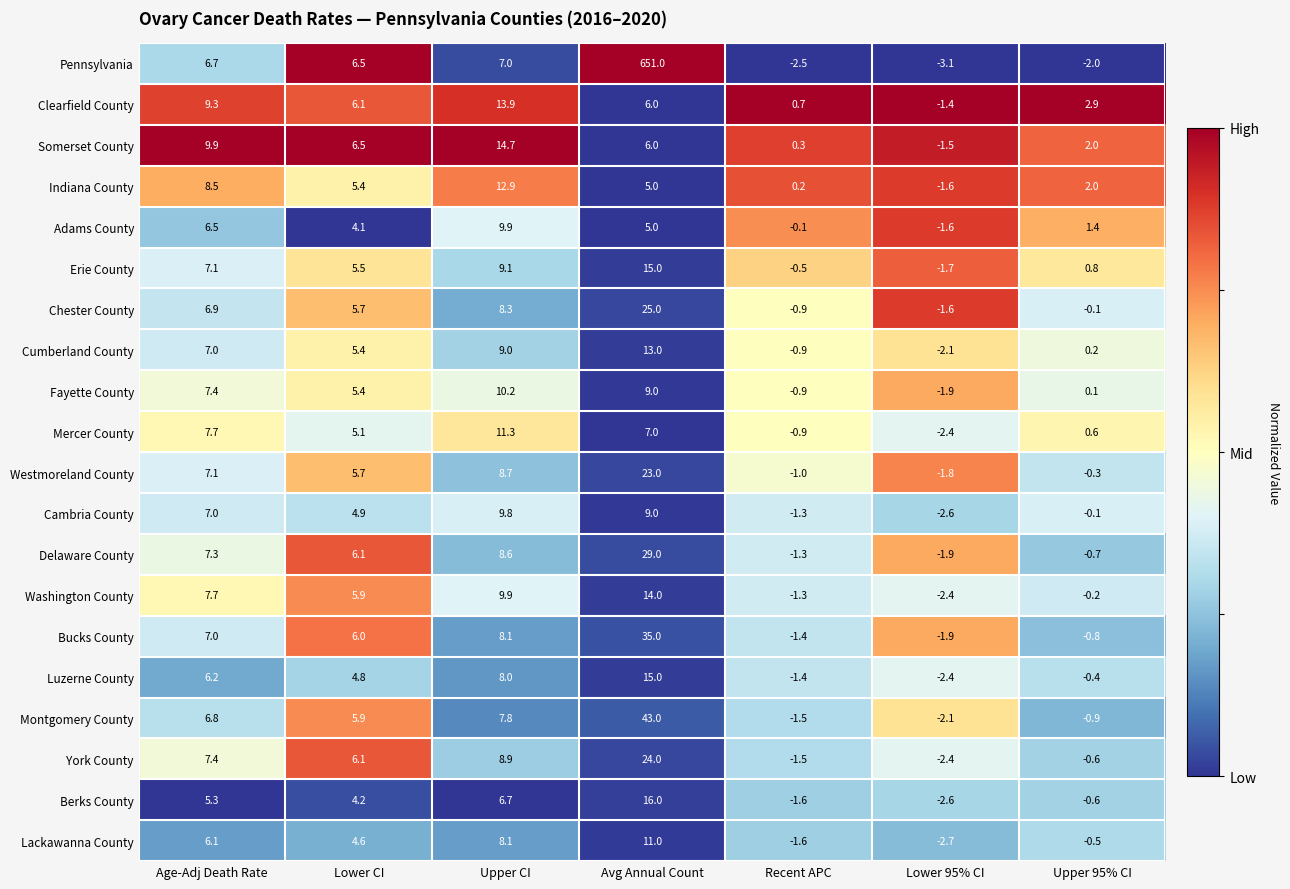

Where is Adams County nearest to the value 4?

Lower CI